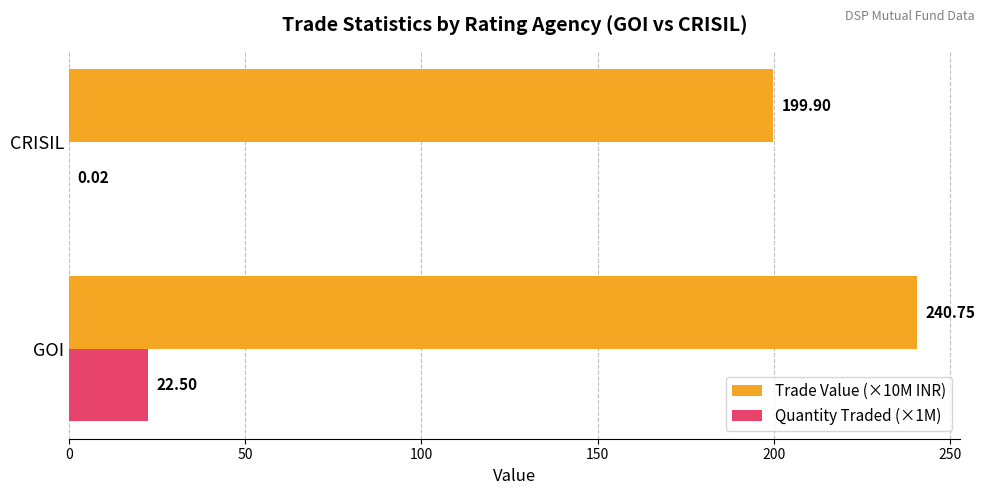

Which category has the highest value across all series?

GOI